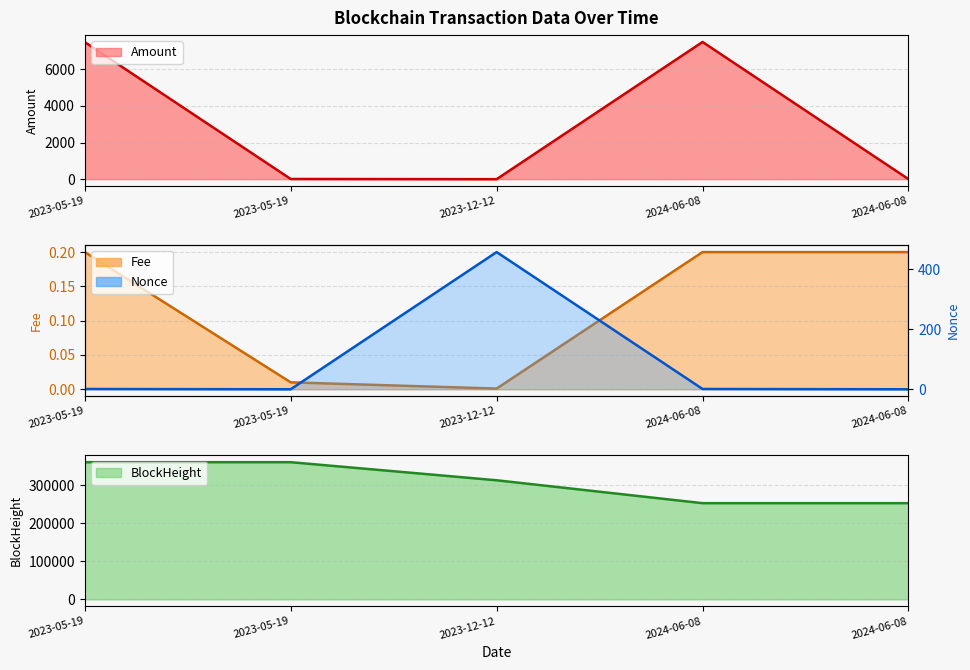

At 2023-05-19, list the series in order from smallest to largest.

Fee, Nonce, Amount, BlockHeight